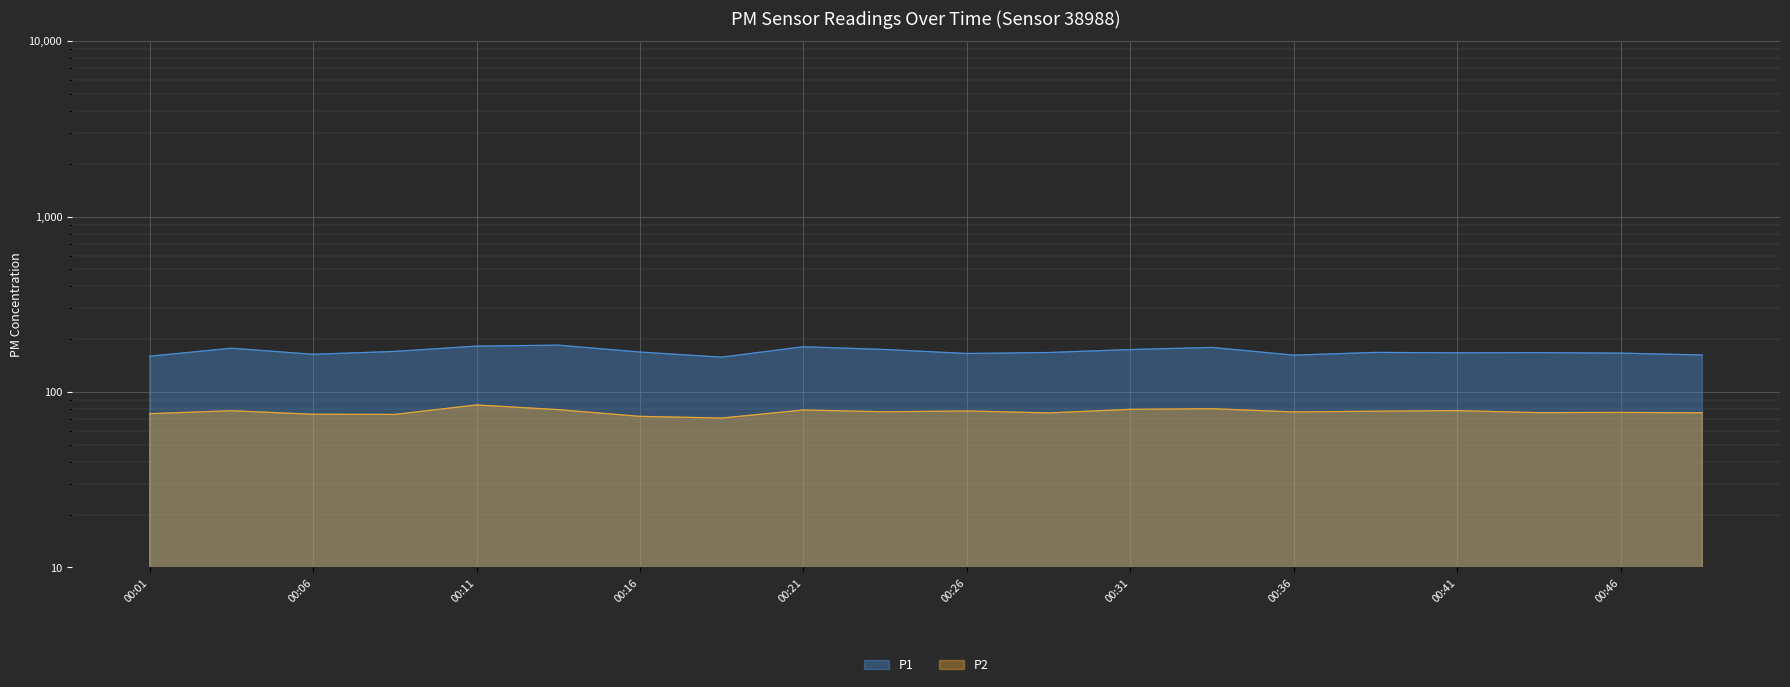

What is the sum of all P2 values?

1542.5